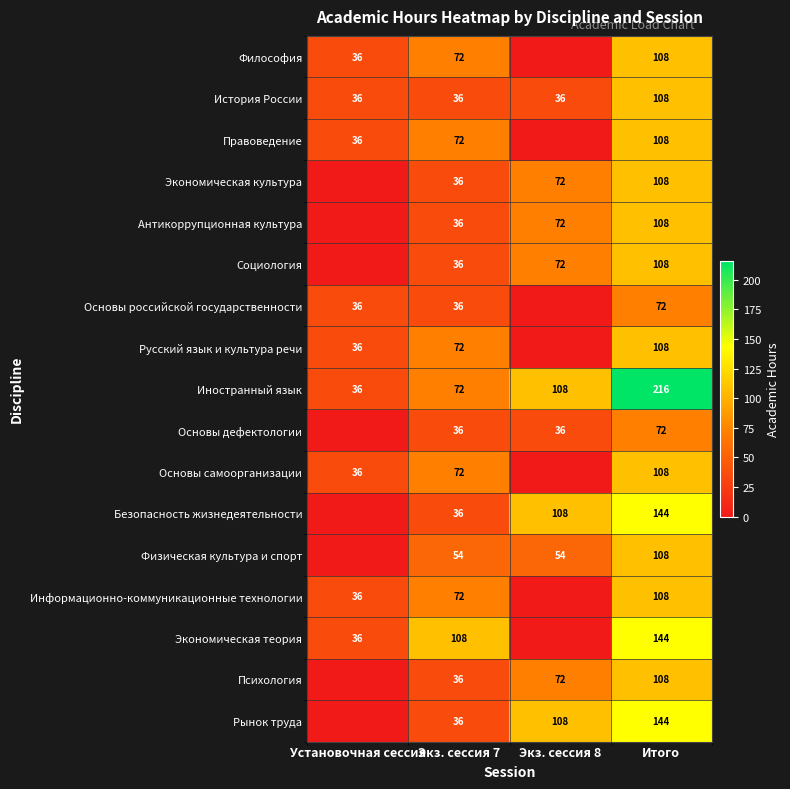

What is the sum of all История России values?

216